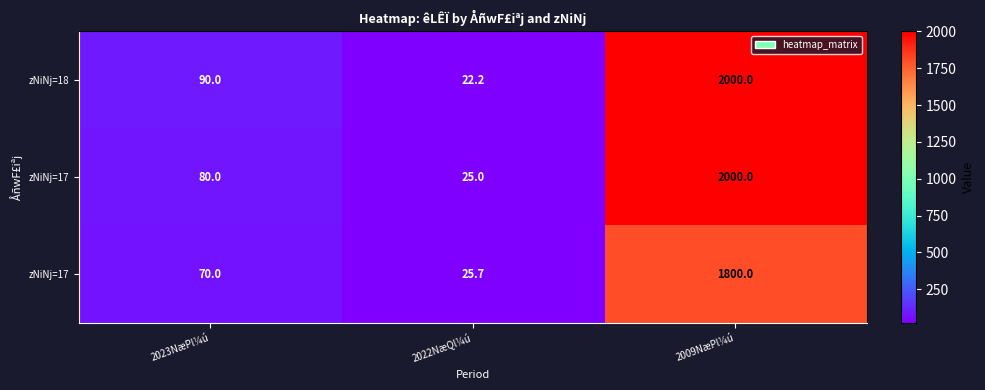

What is the minimum value shown in the chart?

22.2